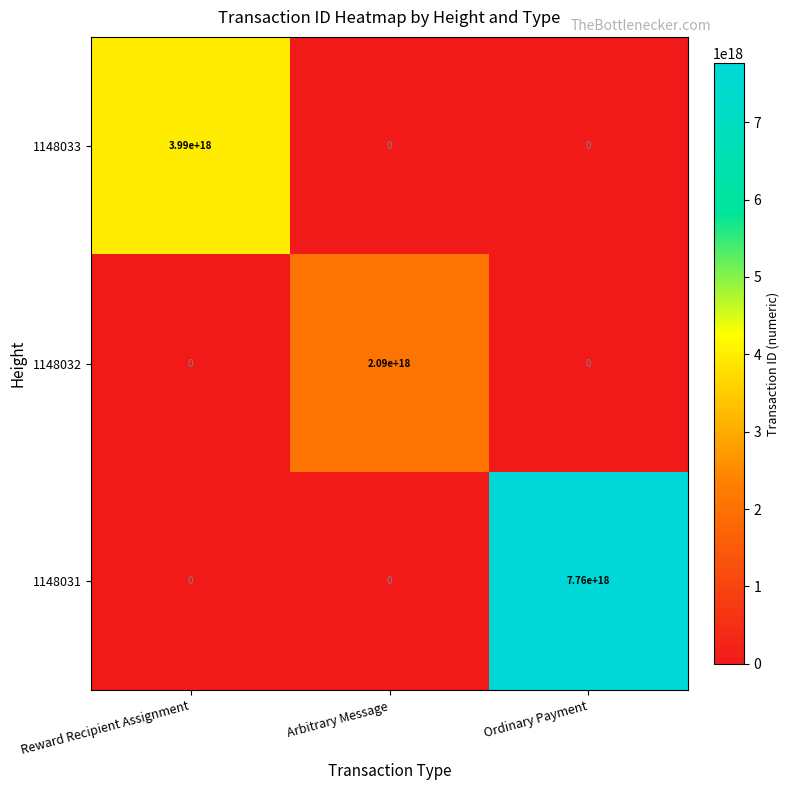

At which category does the chart reach its peak across all series?

Ordinary Payment